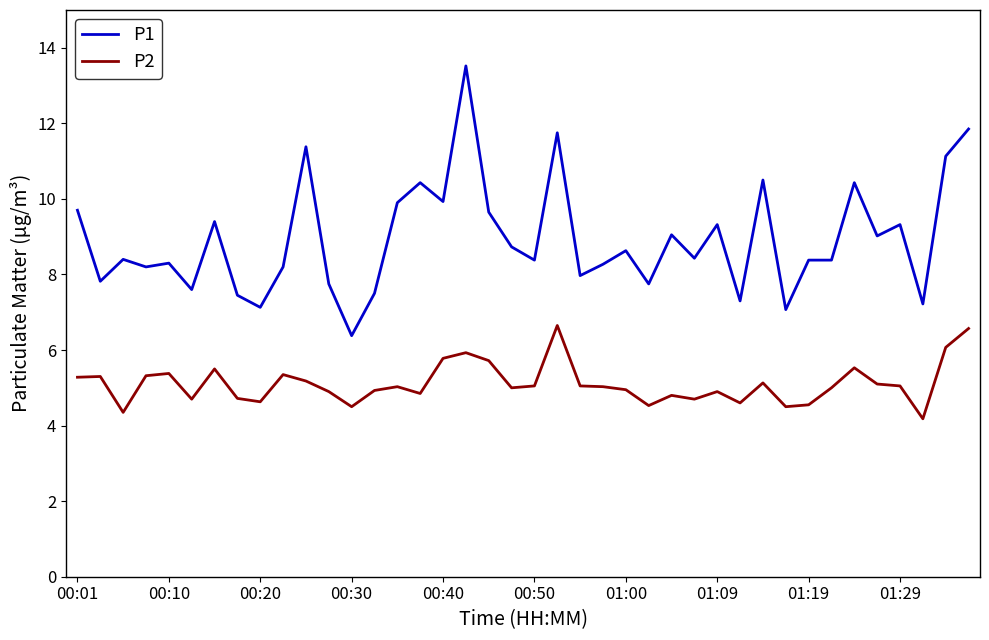

What is the lowest value of the P2 series?

4.2